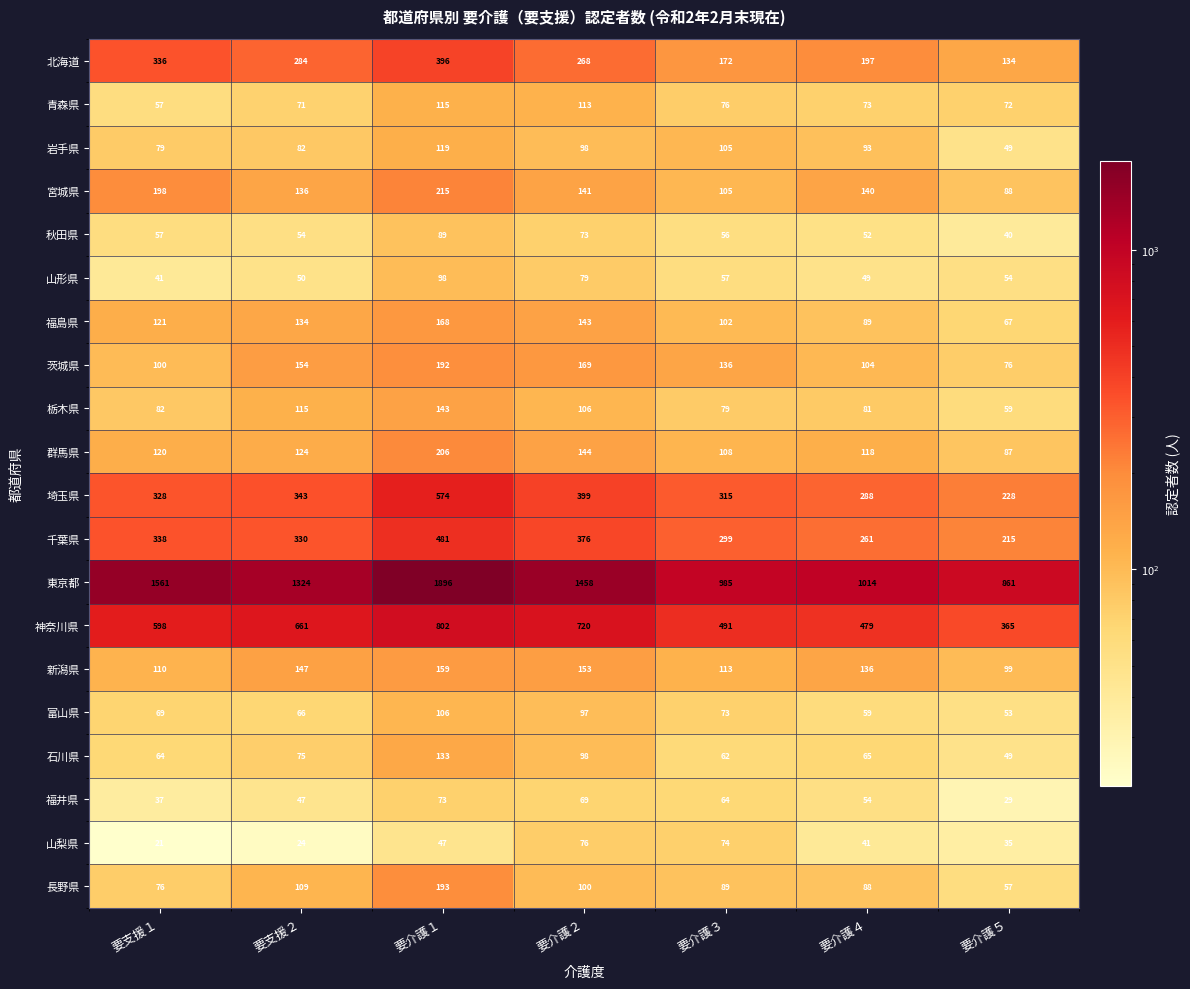

Rank the series by their maximum value, from lowest to highest.

福井県, 山梨県, 秋田県, 山形県, 富山県, 青森県, 岩手県, 石川県, 栃木県, 新潟県, 福島県, 茨城県, 長野県, 群馬県, 宮城県, 北海道, 千葉県, 埼玉県, 神奈川県, 東京都